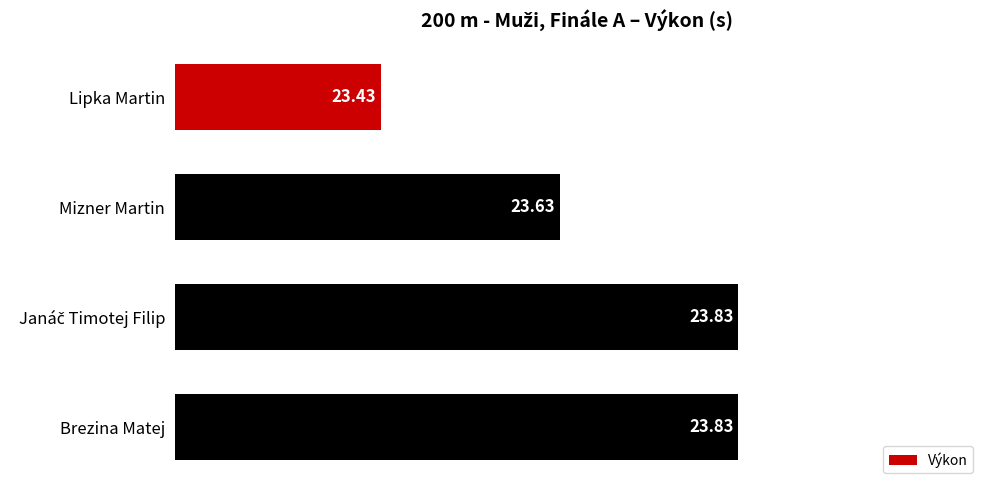

Where is the data nearest to the value 23?

Lipka Martin